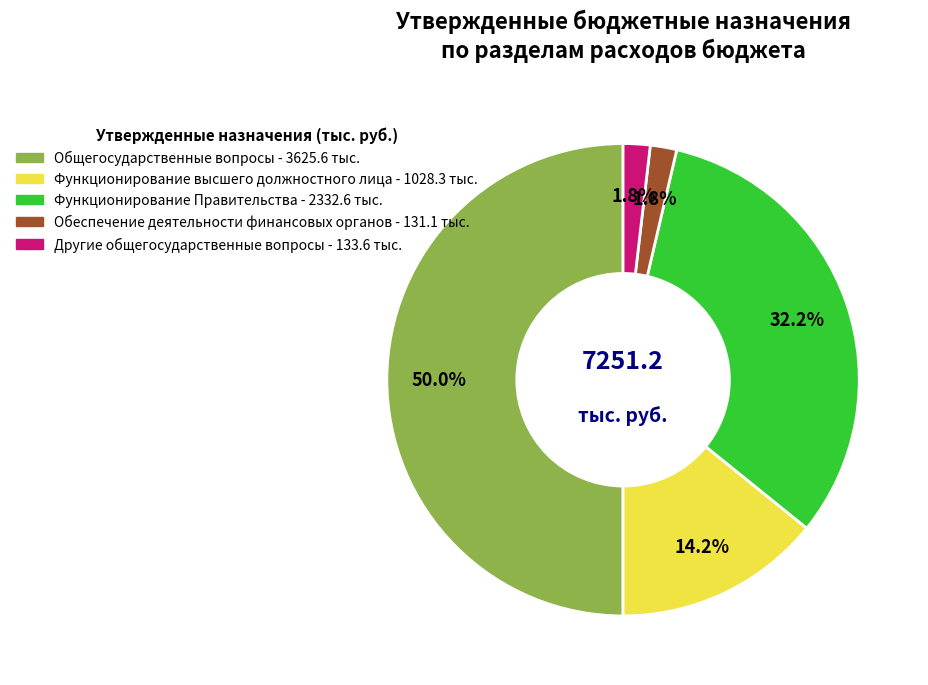

To the nearest percent, what is the difference between the largest and smallest slice percentages?

48%